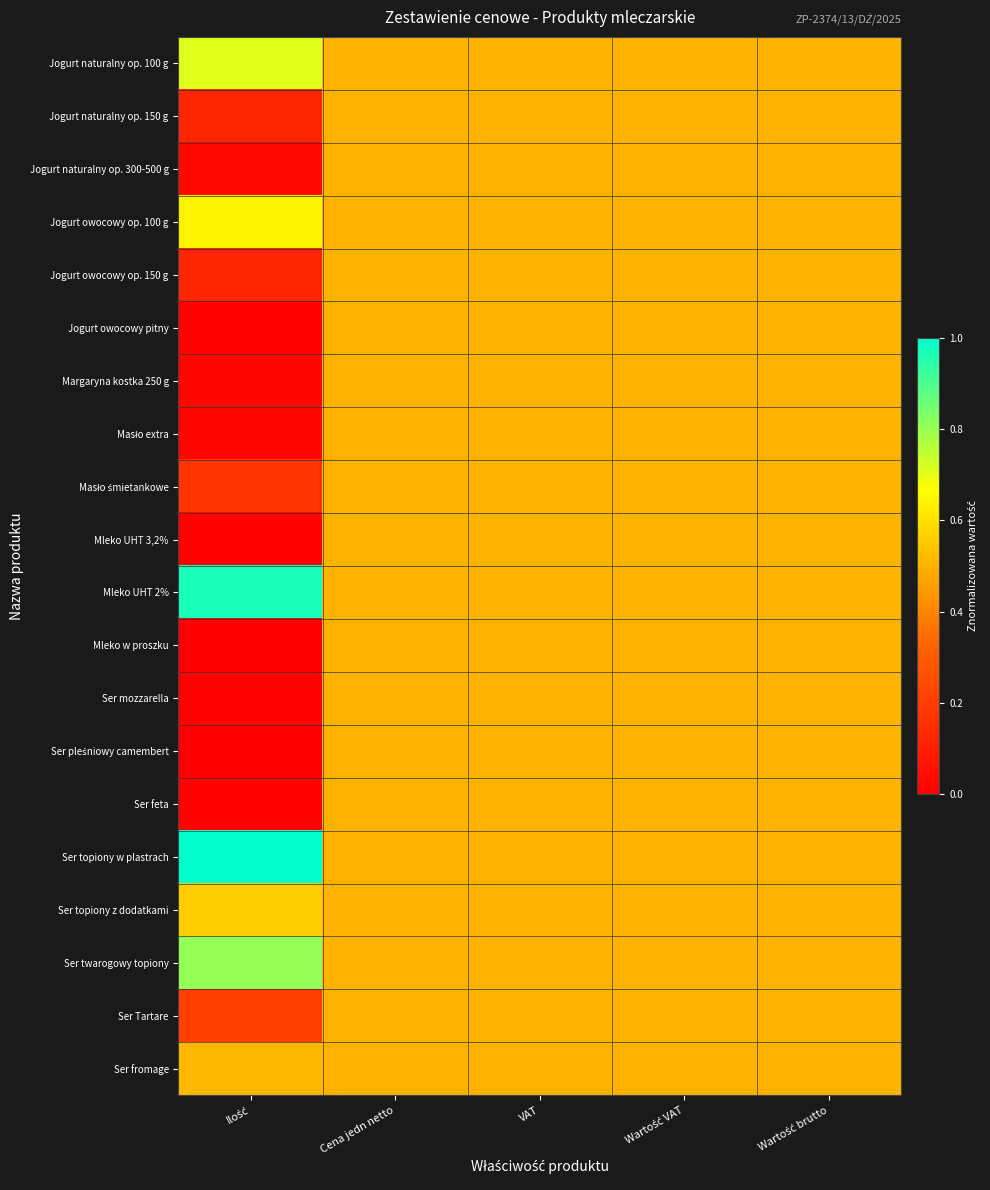

At which category is the sum across all series the highest?

Cena jedn netto